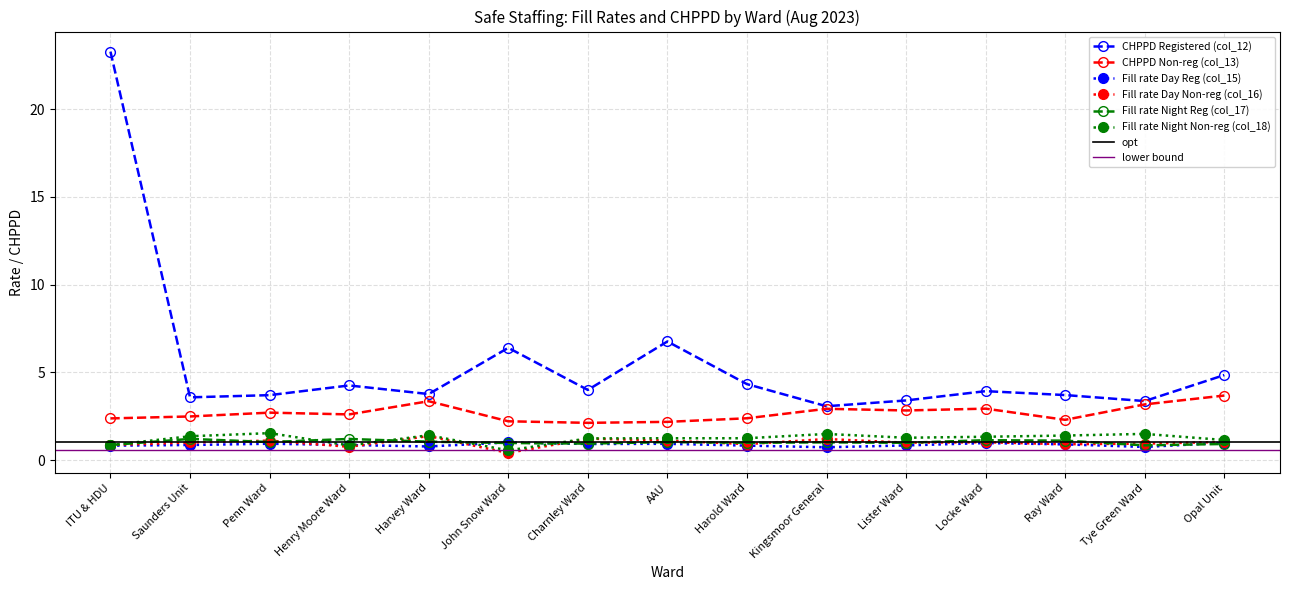

The Fill rate Day Non-reg (col_16) series shows 1.0 at Locke Ward. True or false?

True